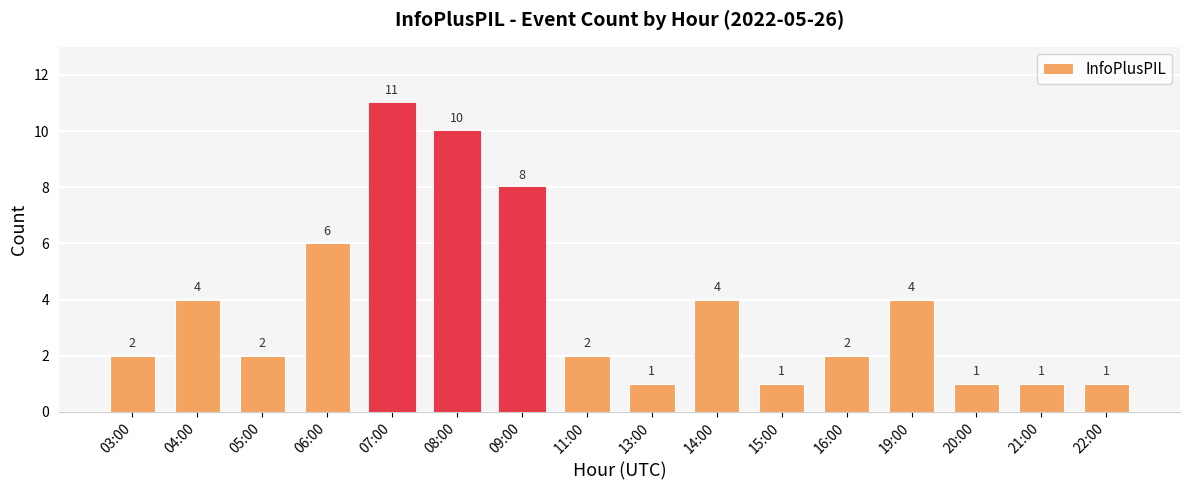

Which label corresponds to the largest value in the chart?

07:00